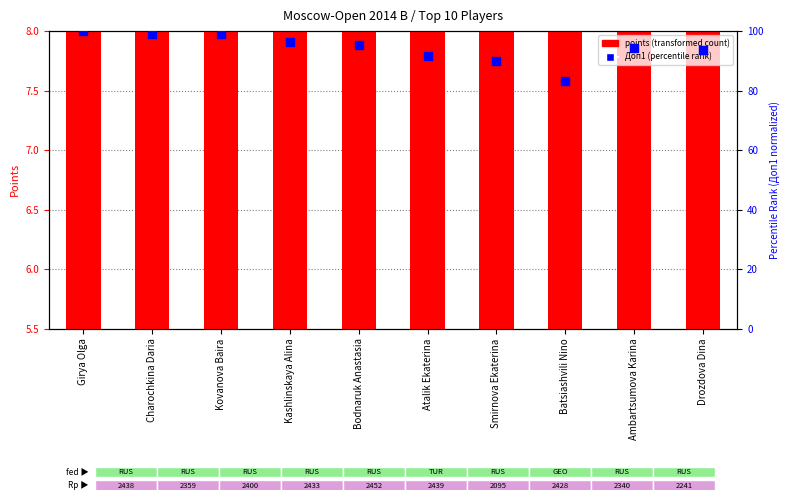

At which category is the sum across all series the highest?

Girya Olga